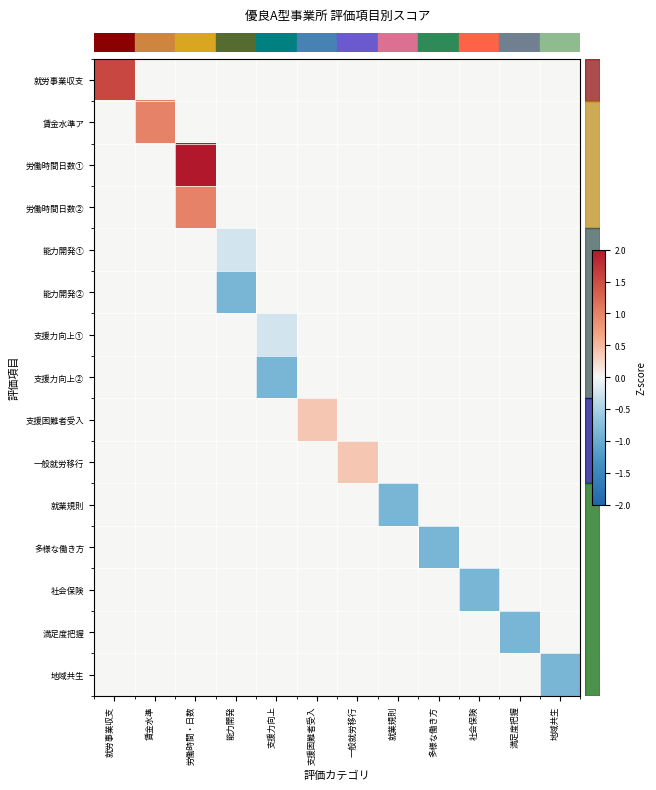

Between 労働時間・日数 and 支援力向上, which is larger?

労働時間・日数